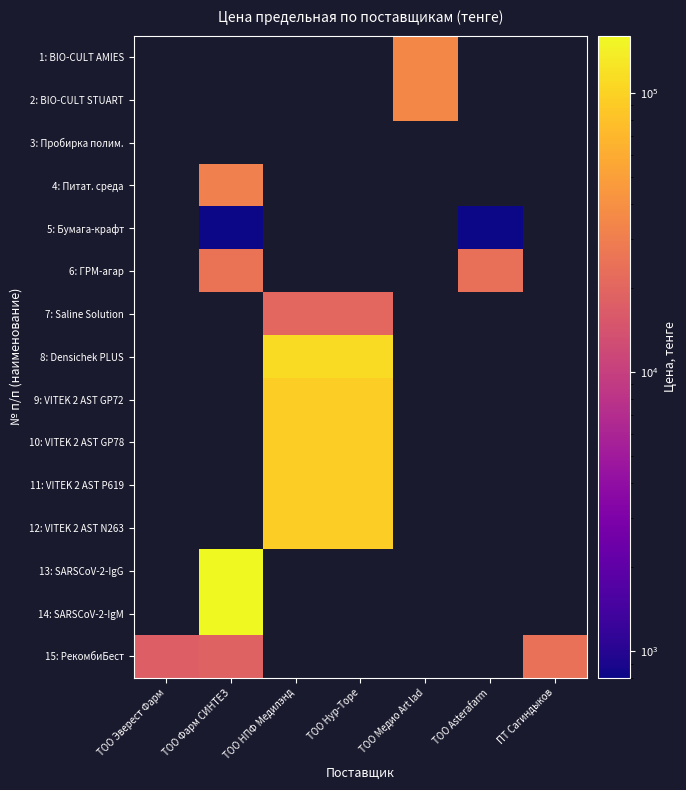

List the labels in order of 1: BIO-CULT AMIES value, largest first.

ТОО Эверест Фарм, ТОО Фарм СИНТЕЗ, ТОО НПФ Медилэнд, ТОО Нур-Торе, ТОО Медио Art lad, ТОО Asterafarm, ПТ Сагиндыков